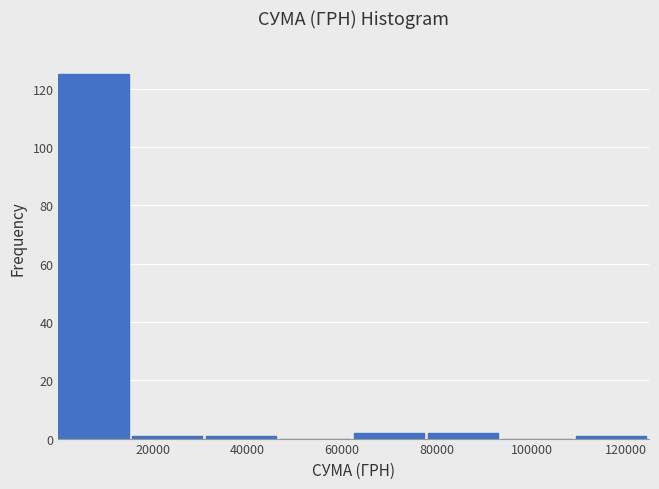

Reading left to right, transcribe this chart: for each bar, give the range it covers on the x-axis and its height. Neither the bar edges nor the heights are printed on the chart, so give them approximately, as read against the axes.

0 to 16000: 126
16000 to 32000: under 2
32000 to 46000: under 2
46000 to 62000: 0
62000 to 78000: 2
78000 to 94000: 2
94000 to 110000: 0
110000 to 124000: under 2